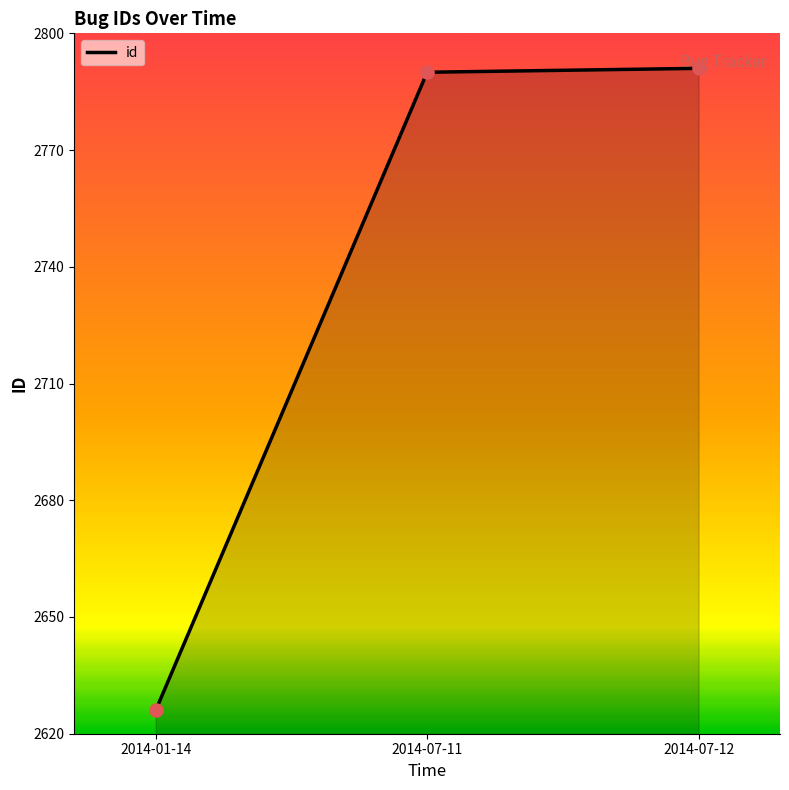

What is the change in value from 2014-01-14 to 2014-07-12?

+165